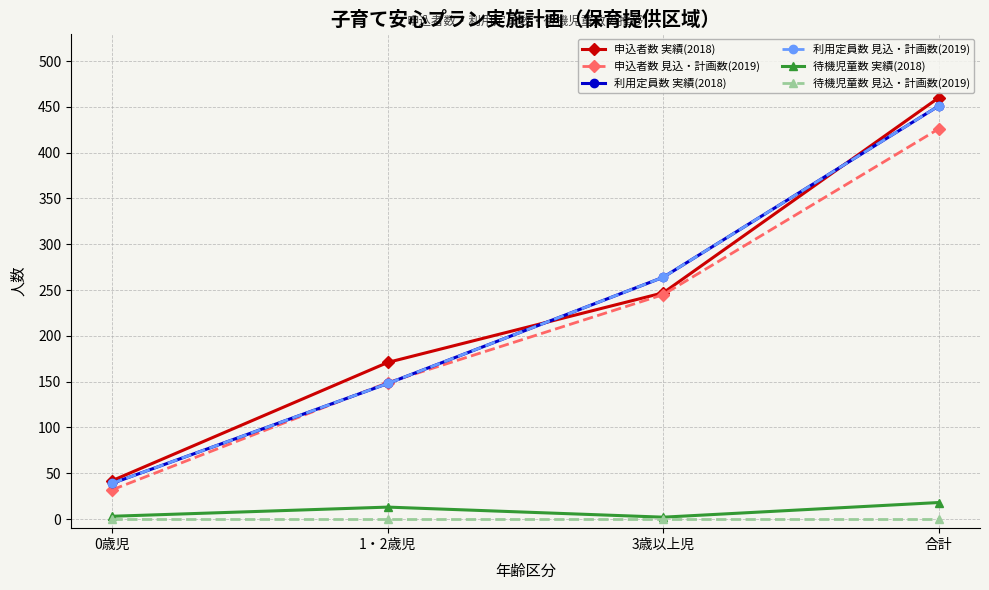

What is the total value across all series at 1・2歳児?

629